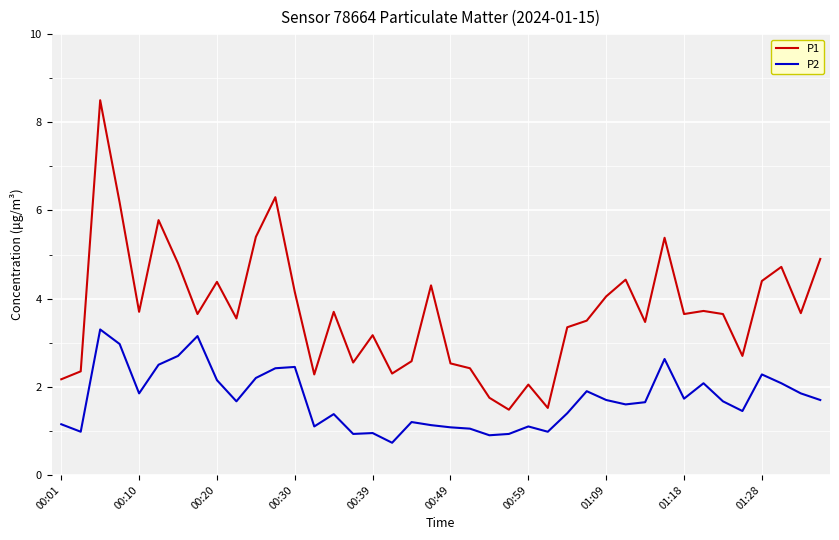

True or false: P1 and P2 intersect in this chart.

False